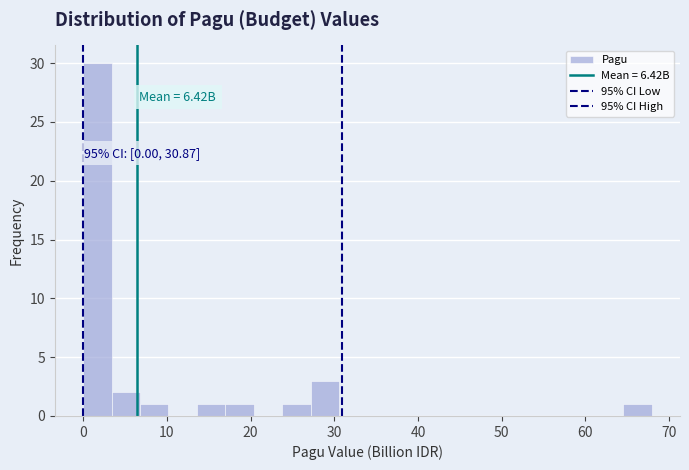

Read against the x-axis, roughly where is the centre of the tallest bar?

2